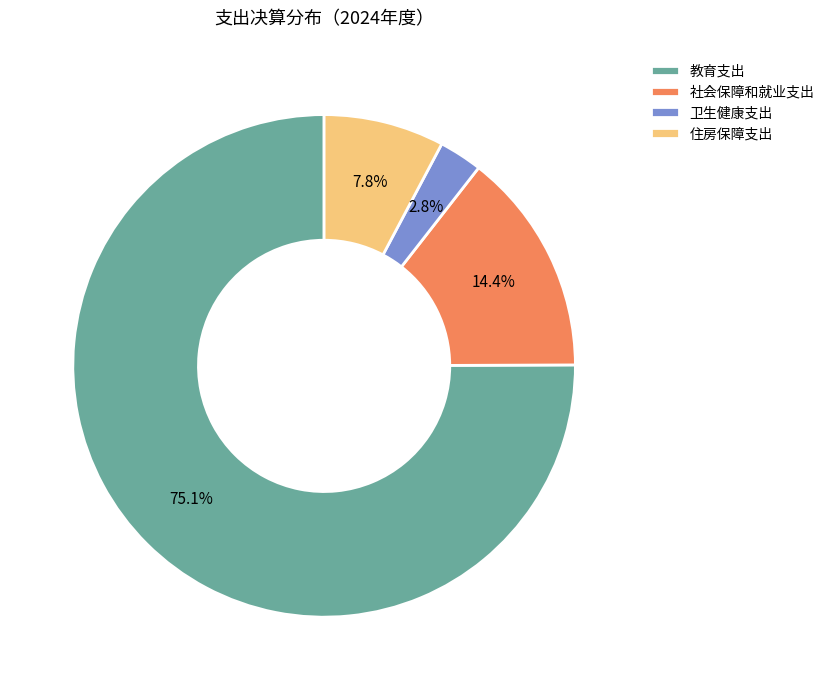

Count the number of slices in the pie.

4